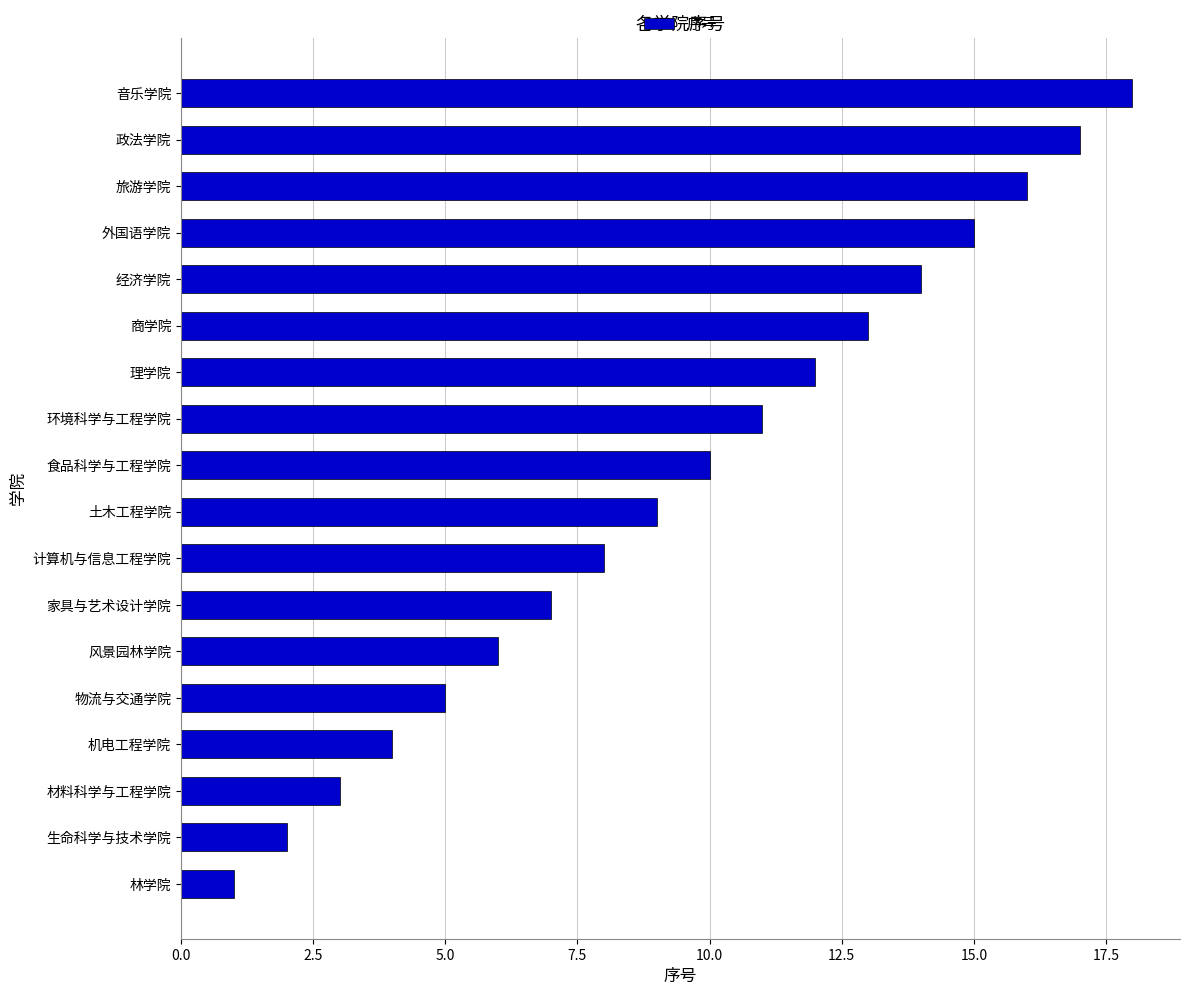

Rank the categories by value from lowest to highest.

林学院, 生命科学与技术学院, 材料科学与工程学院, 机电工程学院, 物流与交通学院, 风景园林学院, 家具与艺术设计学院, 计算机与信息工程学院, 土木工程学院, 食品科学与工程学院, 环境科学与工程学院, 理学院, 商学院, 经济学院, 外国语学院, 旅游学院, 政法学院, 音乐学院